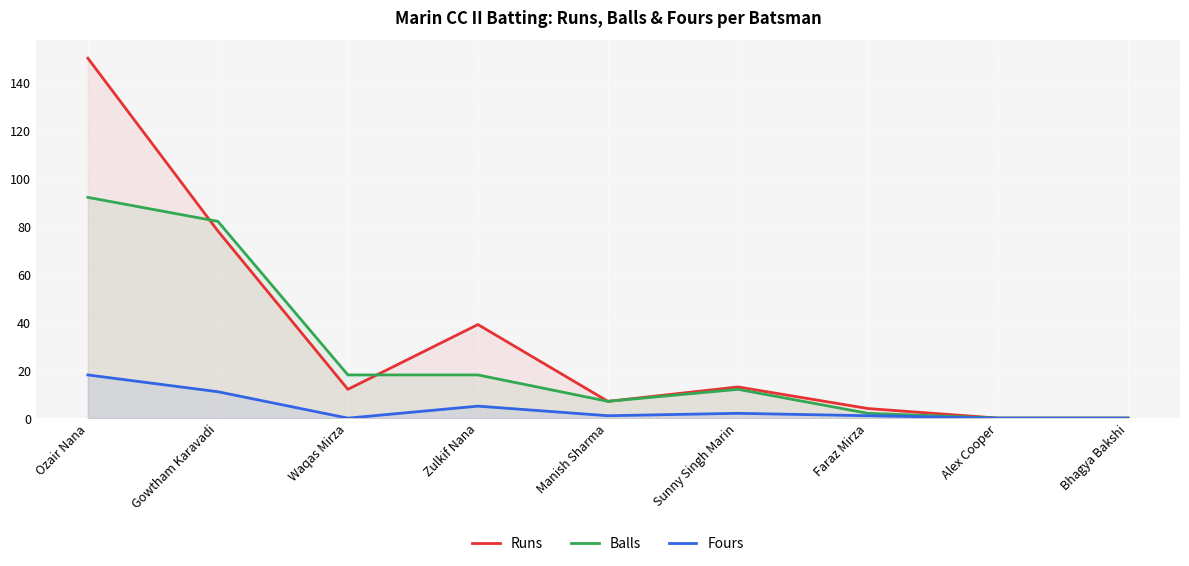

What is the label of the 4th point from the right?

Sunny Singh Marin